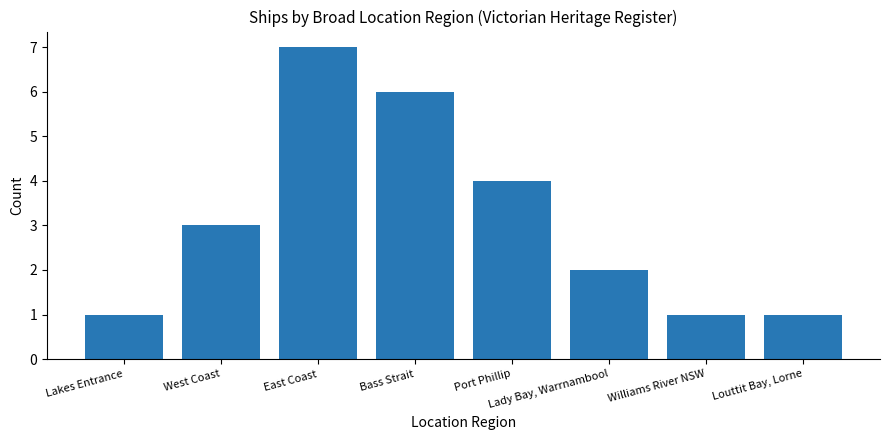

Which label corresponds to the largest value in the chart?

East Coast